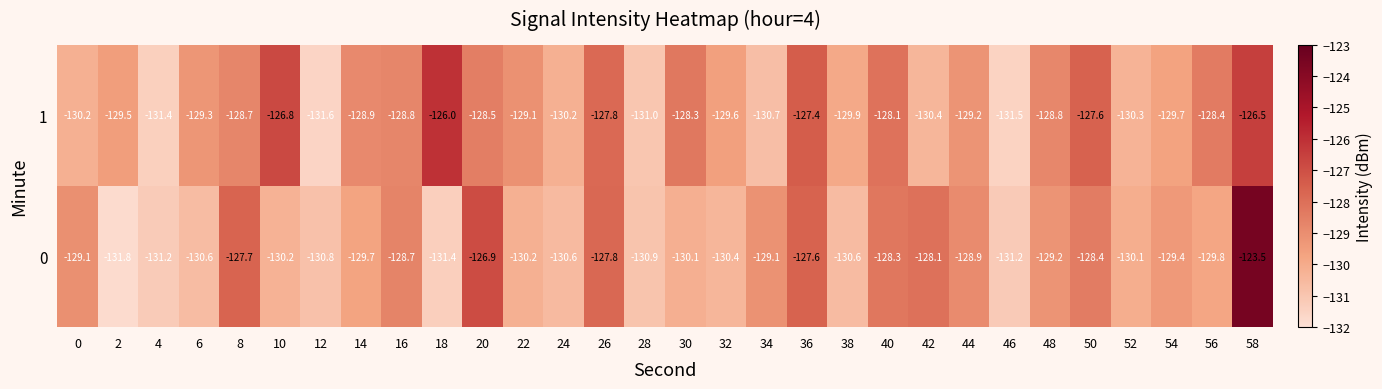

What is the minimum value for 1?

-131.6